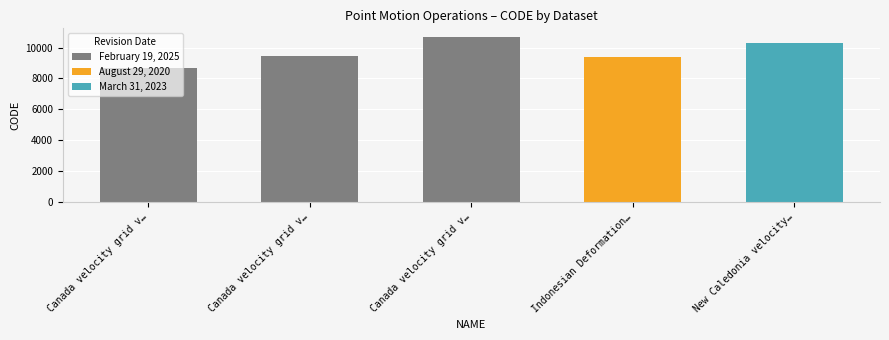

At which label does the data first exceed 9483?

Canada velocity grid v…